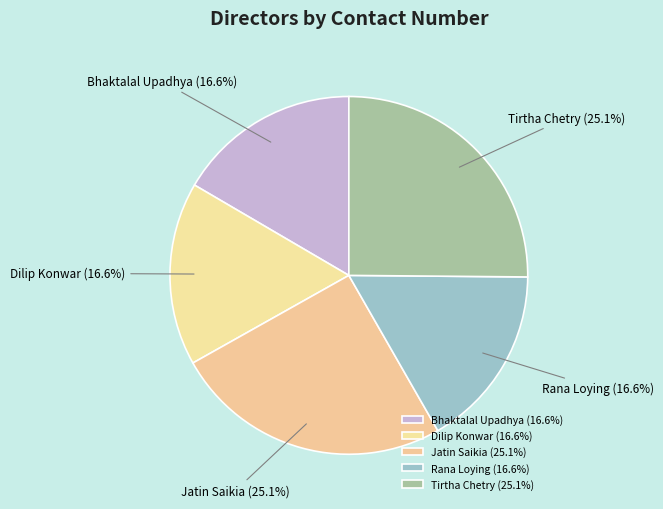

How many slices are in this pie chart?

5